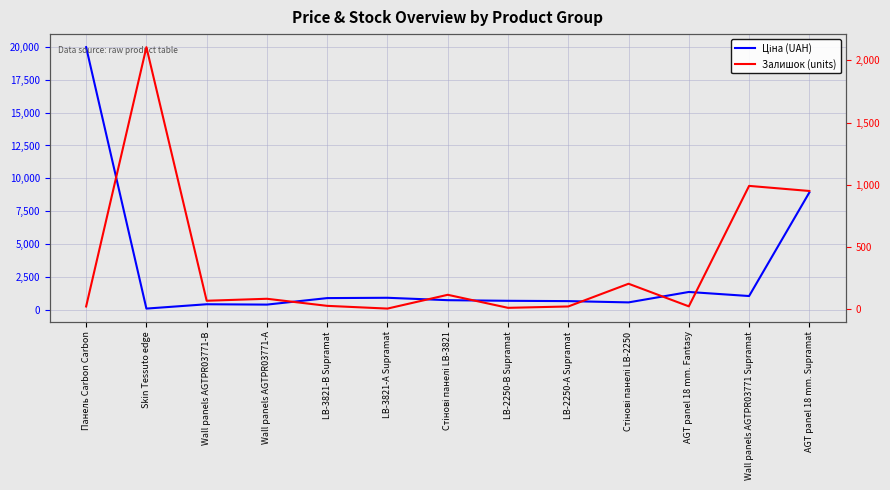

Reading left to right, extract all data points from this chart.

Ціна (UAH): Панель Carbon Carbon=19964.2	Skin Tessuto edge=114.1	Wall panels AGTPR03771-B=443.1	Wall panels AGTPR03771-А=416.6	LB-3821-В Supramat=910.4	LB-3821-А Supramat=934.5	Стінові панелі LB-3821=752.2	LB-2250-В Supramat=705.1	LB-2250-А Supramat=681.0	Стінові панелі LB-2250=584.4	AGT panel 18 mm. Fantasy=1375.4	Wall panels AGTPR03771 Supramat=1067.3	AGT panel 18 mm. Supramat=8934.1
Залишок (units): Панель Carbon Carbon=19.0	Skin Tessuto edge=2107.0	Wall panels AGTPR03771-B=65.0	Wall panels AGTPR03771-А=81.0	LB-3821-В Supramat=24.0	LB-3821-А Supramat=2.0	Стінові панелі LB-3821=113.0	LB-2250-В Supramat=8.0	LB-2250-А Supramat=19.0	Стінові панелі LB-2250=202.0	AGT panel 18 mm. Fantasy=20.0	Wall panels AGTPR03771 Supramat=990.0	AGT panel 18 mm. Supramat=949.0